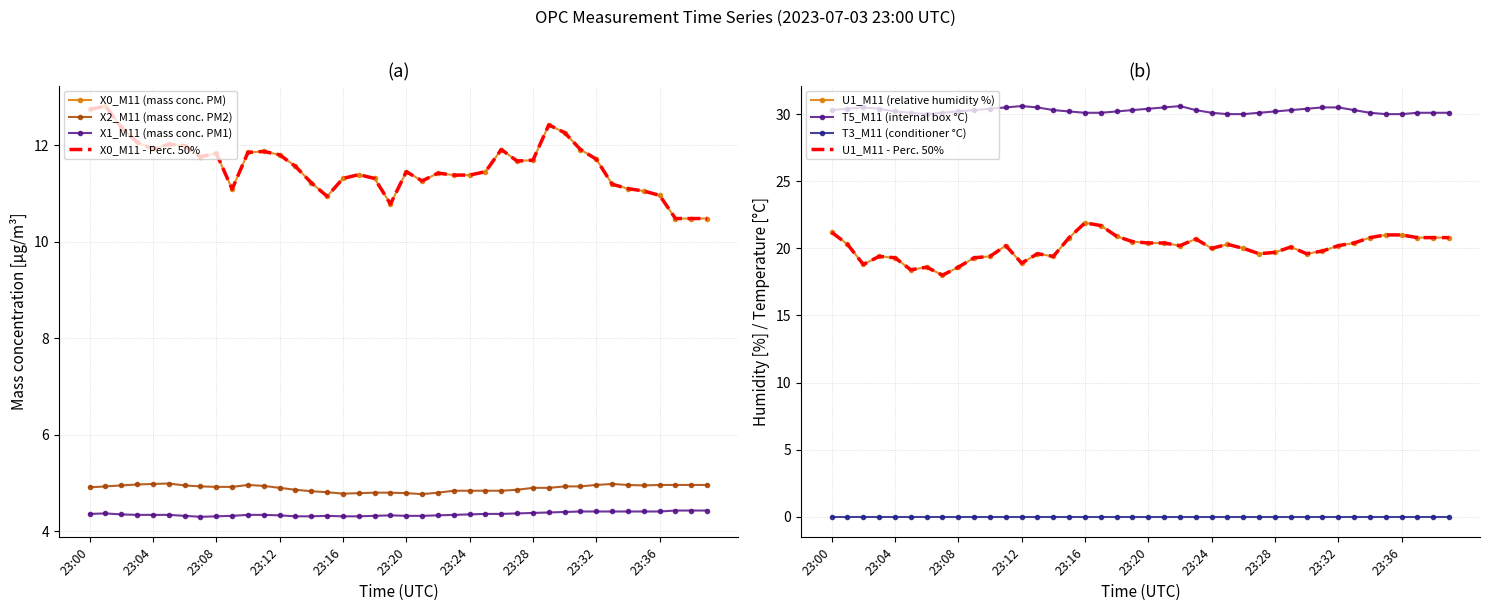

True or false: X1_M11 (mass conc. PM1) and X0_M11 (mass conc. PM) cross at least once.

False